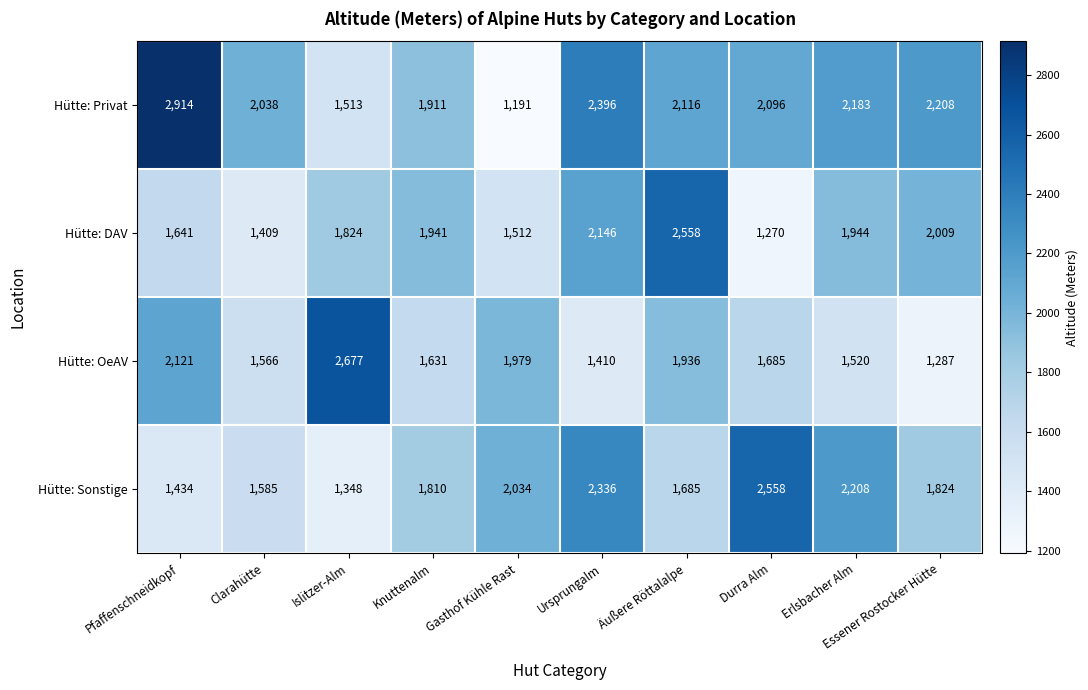

At which label is Hütte: Privat closest to 2052?

Clarahütte